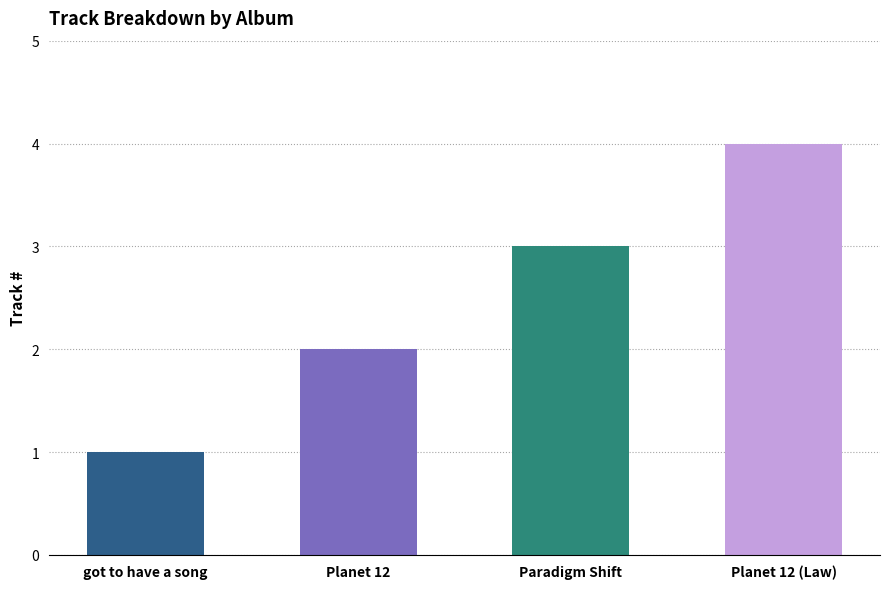

Reading left to right, extract all data points from this chart.

got to have a song=1	Planet 12=2	Paradigm Shift=3	Planet 12 (Law)=4